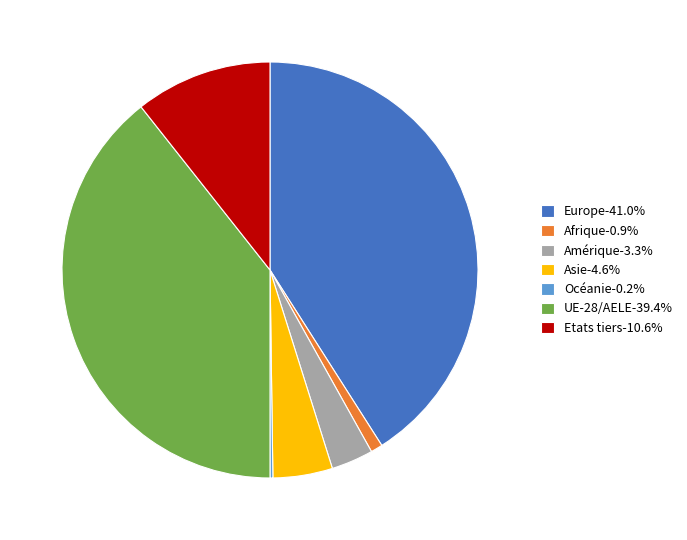

Does any single category account for the majority?

No